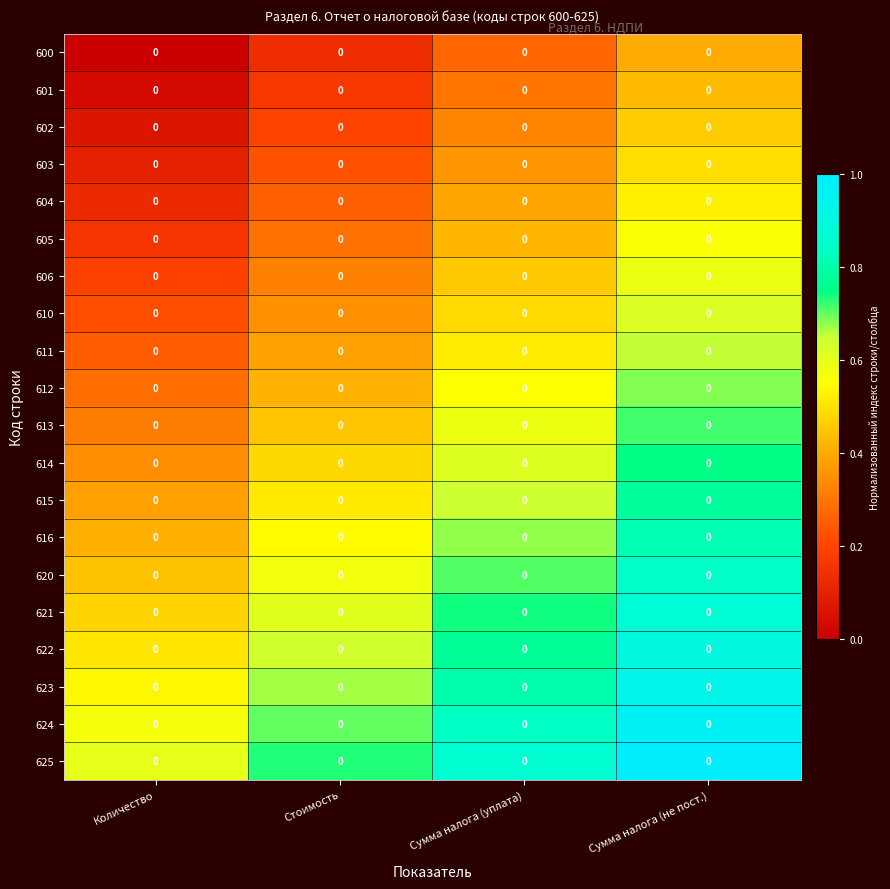

At Сумма налога (уплата), list the series in order from smallest to largest.

600, 601, 602, 603, 604, 605, 606, 610, 611, 612, 613, 614, 615, 616, 620, 621, 622, 623, 624, 625